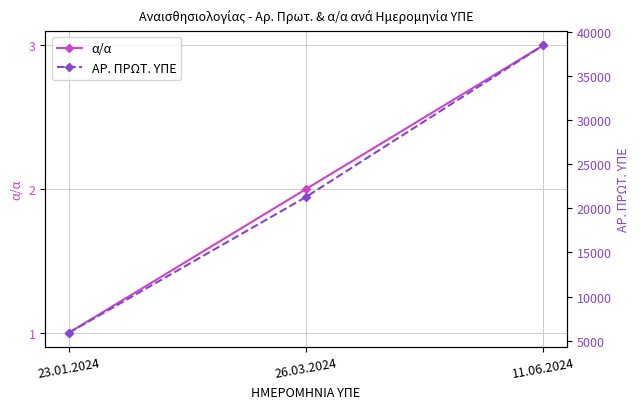

How many data points in ΑΡ. ΠΡΩΤ. ΥΠΕ are less than 21278?

1